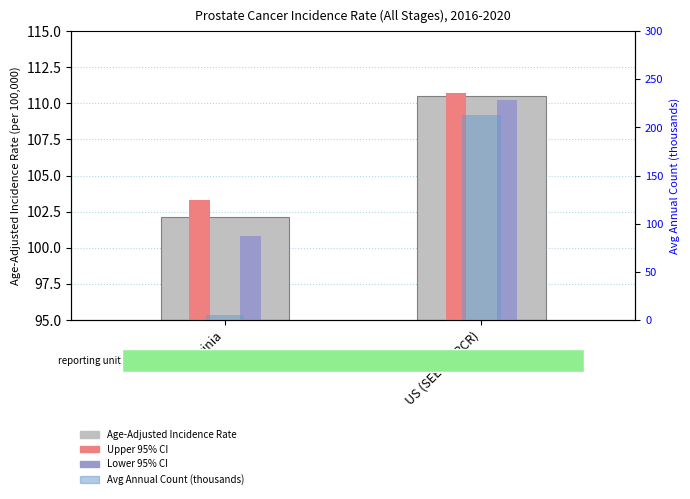

Does the chart contain any negative values?

No